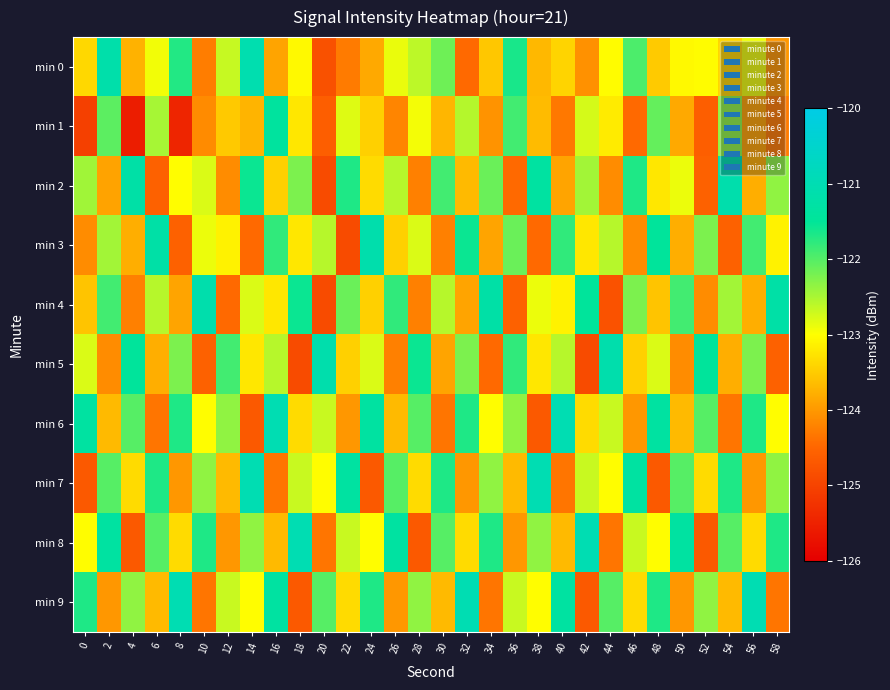

Reading right to left, list all the values displayed in this chart.

min 0: 58=-124.0	56=-122.9	54=-123.4	52=-123.0	50=-123.1	48=-123.5	46=-122.0	44=-123.0	42=-124.1	40=-123.4	38=-123.7	36=-121.7	34=-123.5	32=-124.5	30=-122.2	28=-122.6	26=-122.9	24=-123.8	22=-124.3	20=-124.8	18=-123.0	16=-123.9	14=-121.1	12=-122.7	10=-124.3	8=-121.7	6=-122.9	4=-123.7	2=-121.2	0=-123.4
min 1: 58=-124.3	56=-123.9	54=-122.3	52=-124.6	50=-123.8	48=-122.1	46=-124.5	44=-123.2	42=-122.7	40=-124.3	38=-123.7	36=-121.9	34=-124.0	32=-122.6	30=-123.7	28=-122.9	26=-124.2	24=-123.5	22=-122.8	20=-124.6	18=-123.2	16=-121.4	14=-123.7	12=-123.5	10=-124.1	8=-125.4	6=-122.5	4=-125.6	2=-122.0	0=-125.0
min 2: 58=-122.3	56=-123.8	54=-121.1	52=-124.6	50=-122.9	48=-123.2	46=-121.7	44=-124.1	42=-122.5	40=-123.9	38=-121.3	36=-124.5	34=-122.1	32=-123.7	30=-121.9	28=-124.2	26=-122.6	24=-123.3	22=-121.7	20=-124.9	18=-122.2	16=-123.5	14=-121.6	12=-124.1	10=-122.8	8=-123.0	6=-124.6	4=-121.2	2=-123.9	0=-122.4
min 3: 58=-123.1	56=-121.9	54=-124.6	52=-122.2	50=-123.8	48=-121.5	46=-124.1	44=-122.6	42=-123.2	40=-121.8	38=-124.5	36=-122.1	34=-123.9	32=-121.6	30=-124.2	28=-122.8	26=-123.5	24=-121.1	22=-124.9	20=-122.6	18=-123.2	16=-121.8	14=-124.5	12=-123.1	10=-122.9	8=-124.6	6=-121.2	4=-123.8	2=-122.5	0=-124.1
min 4: 58=-121.2	56=-123.8	54=-122.5	52=-124.1	50=-121.9	48=-123.6	46=-122.2	44=-124.8	42=-121.5	40=-123.1	38=-122.9	36=-124.6	34=-121.2	32=-123.9	30=-122.6	28=-124.2	26=-121.8	24=-123.5	22=-122.1	20=-124.9	18=-121.6	16=-123.2	14=-122.8	12=-124.5	10=-121.1	8=-123.9	6=-122.6	4=-124.2	2=-121.9	0=-123.6
min 5: 58=-124.6	56=-122.2	54=-123.8	52=-121.5	50=-124.1	48=-122.8	46=-123.5	44=-121.1	42=-124.9	40=-122.6	38=-123.2	36=-121.8	34=-124.5	32=-122.2	30=-123.9	28=-121.6	26=-124.2	24=-122.8	22=-123.5	20=-121.1	18=-124.9	16=-122.6	14=-123.2	12=-121.9	10=-124.6	8=-122.2	6=-123.8	4=-121.5	2=-124.1	0=-122.8
min 6: 58=-123.0	56=-121.7	54=-124.3	52=-122.0	50=-123.7	48=-121.3	46=-124.0	44=-122.7	42=-123.3	40=-121.0	38=-124.7	36=-122.3	34=-123.0	32=-121.7	30=-124.3	28=-122.0	26=-123.7	24=-121.3	22=-124.0	20=-122.7	18=-123.3	16=-121.0	14=-124.7	12=-122.3	10=-123.0	8=-121.7	6=-124.3	4=-122.0	2=-123.7	0=-121.3
min 7: 58=-122.3	56=-124.0	54=-121.7	52=-123.3	50=-122.0	48=-124.7	46=-121.3	44=-123.0	42=-122.7	40=-124.3	38=-121.0	36=-123.7	34=-122.3	32=-124.0	30=-121.7	28=-123.3	26=-122.0	24=-124.7	22=-121.3	20=-123.0	18=-122.7	16=-124.3	14=-121.0	12=-123.7	10=-122.3	8=-124.0	6=-121.7	4=-123.3	2=-122.0	0=-124.7
min 8: 58=-121.7	56=-123.3	54=-122.0	52=-124.7	50=-121.3	48=-123.0	46=-122.7	44=-124.3	42=-121.0	40=-123.7	38=-122.3	36=-124.0	34=-121.7	32=-123.3	30=-122.0	28=-124.7	26=-121.3	24=-123.0	22=-122.7	20=-124.3	18=-121.0	16=-123.7	14=-122.3	12=-124.0	10=-121.7	8=-123.3	6=-122.0	4=-124.7	2=-121.3	0=-123.0
min 9: 58=-124.3	56=-121.0	54=-123.7	52=-122.3	50=-124.0	48=-121.7	46=-123.3	44=-122.0	42=-124.7	40=-121.3	38=-123.0	36=-122.7	34=-124.3	32=-121.0	30=-123.7	28=-122.3	26=-124.0	24=-121.7	22=-123.3	20=-122.0	18=-124.7	16=-121.3	14=-123.0	12=-122.7	10=-124.3	8=-121.0	6=-123.7	4=-122.3	2=-124.0	0=-121.7